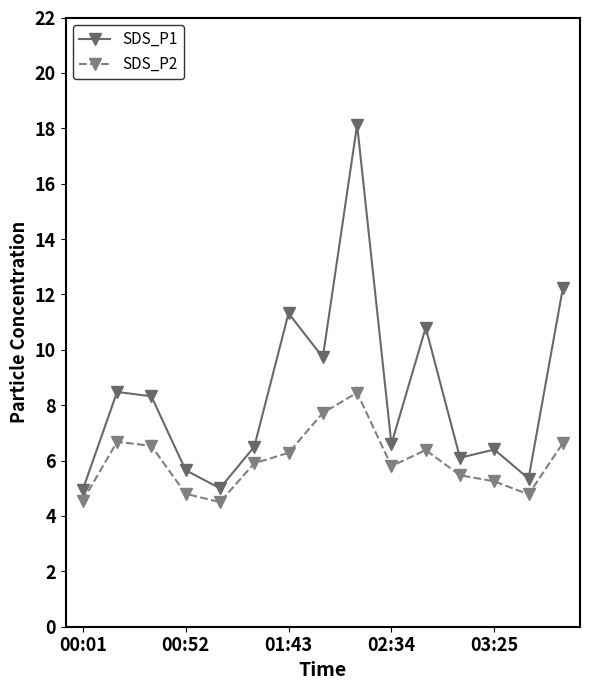

What is the minimum value shown in the chart?

4.5